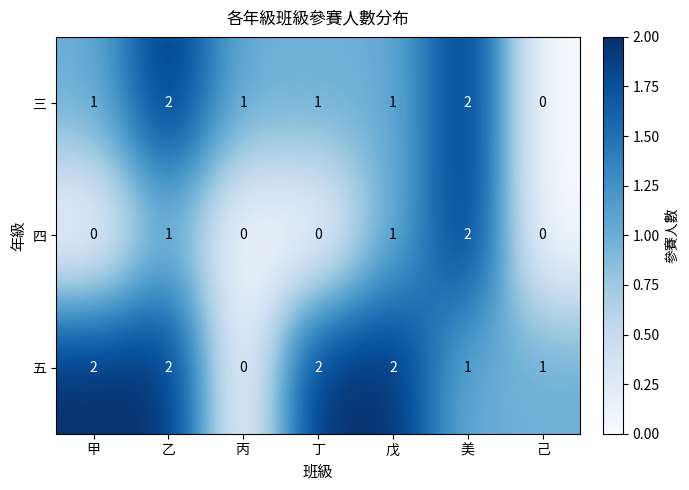

Between 甲 and 丙, which series saw the biggest shift?

五